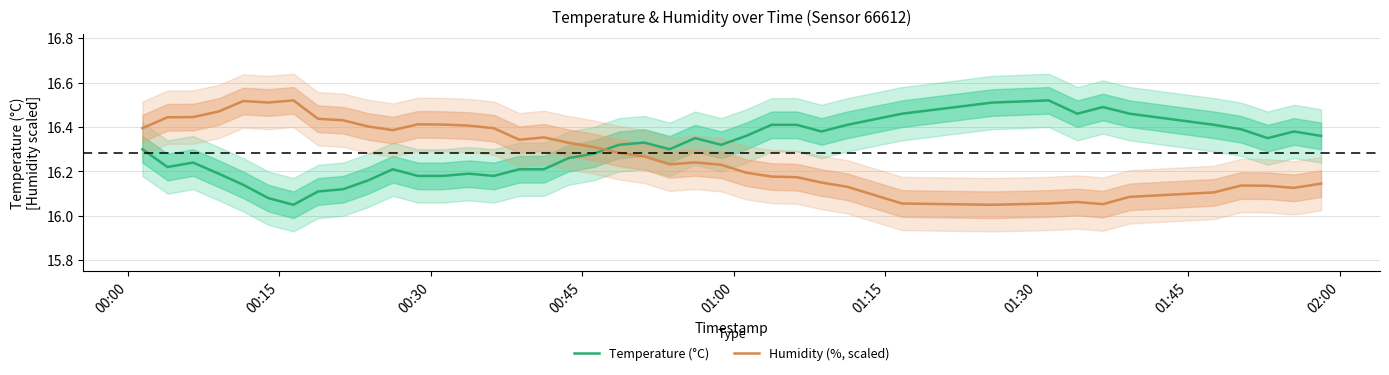

How many intersections are there between Temperature (°C) and Humidity (%, scaled)?

1